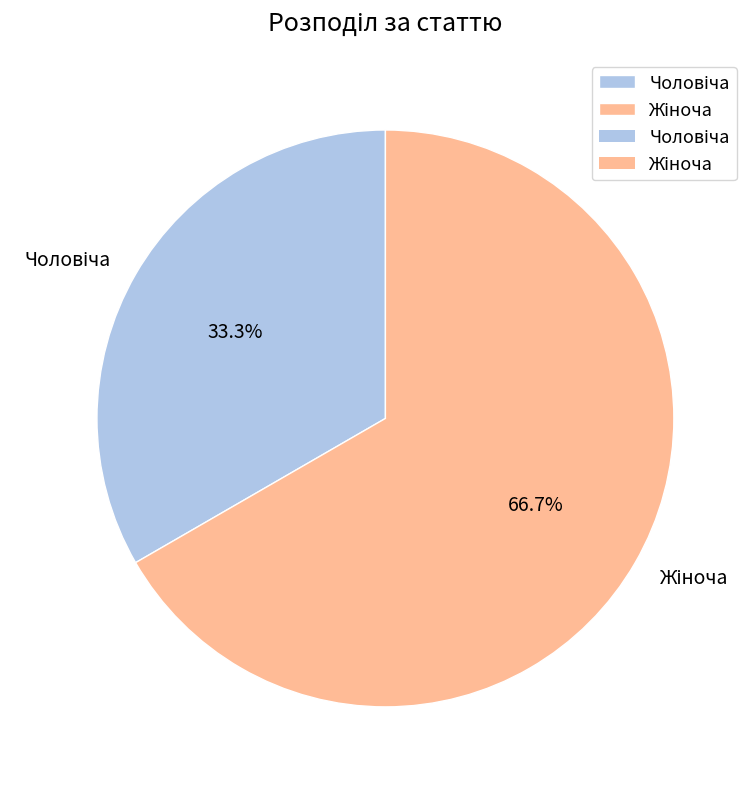

Does any single category account for the majority?

Yes